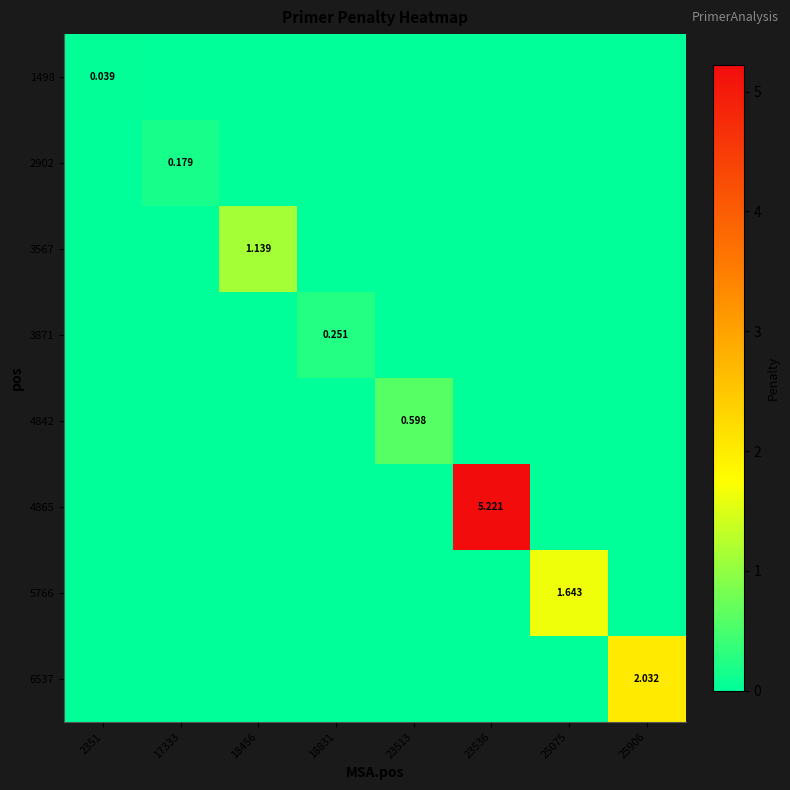

The 6537 series shows 0.0 at 23536. True or false?

True